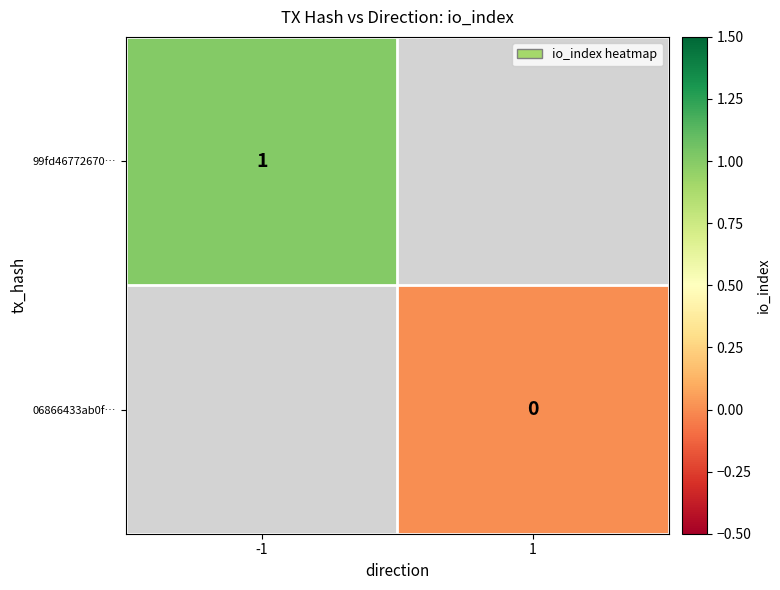

Which series has the largest range (max minus min)?

99fd46772670…